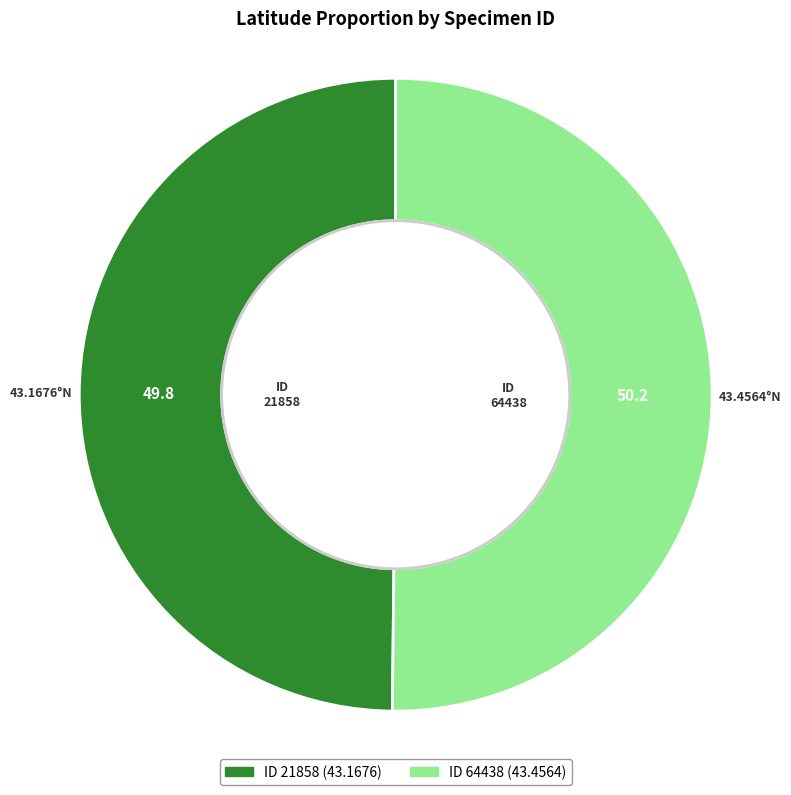

What is the largest slice in the pie chart?

64438